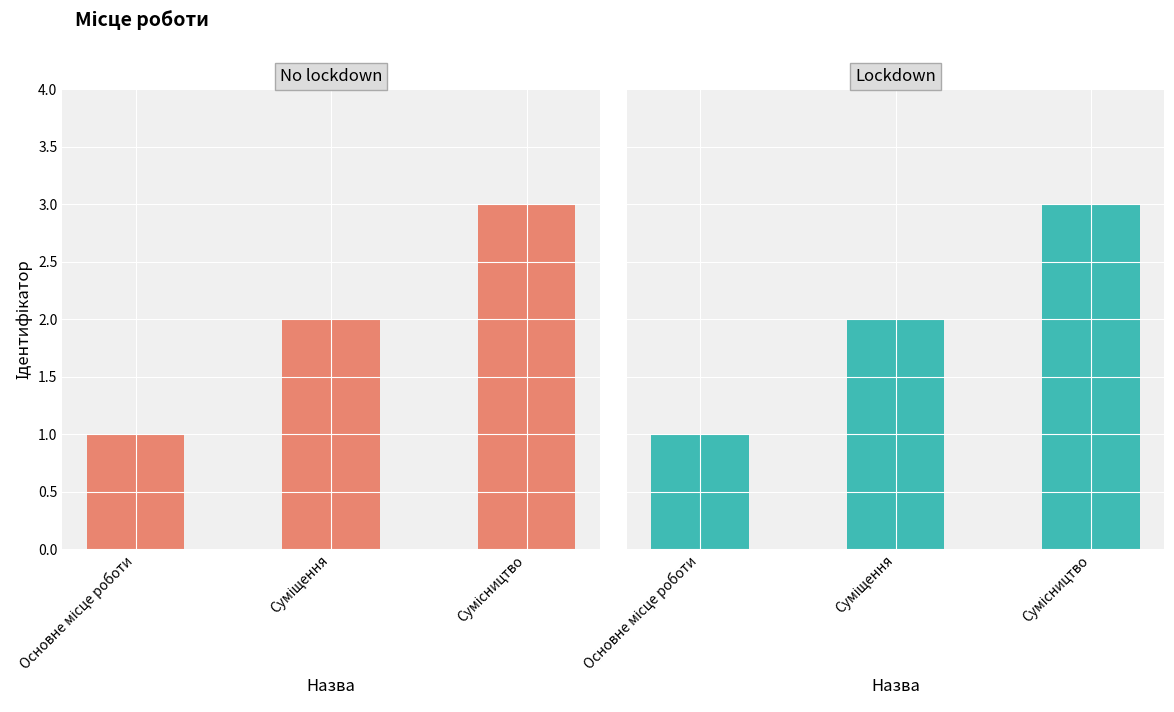

Which has a higher value, Основне місце роботи or Сумісництво?

Сумісництво